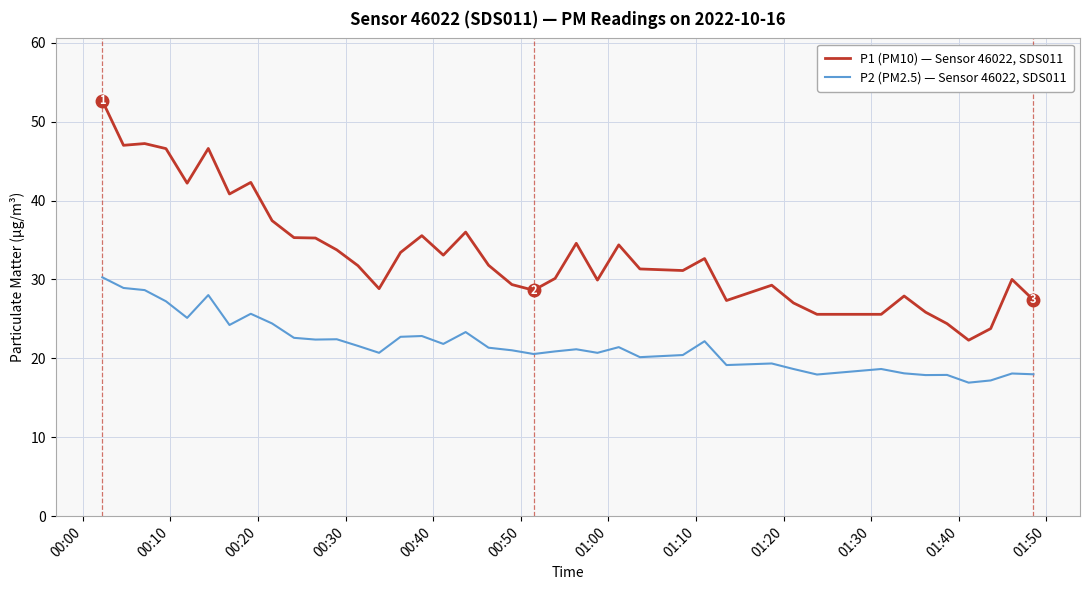

What are all the series names shown in the legend?

P1 (PM10) — Sensor 46022, SDS011, P2 (PM2.5) — Sensor 46022, SDS011